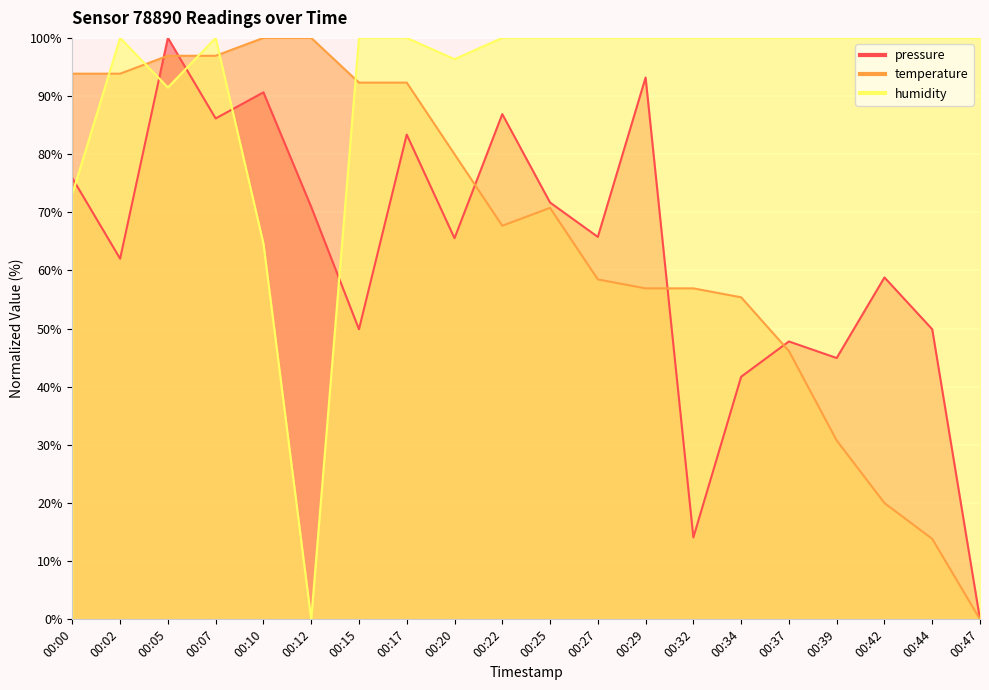

How many lines are shown in the chart?

3